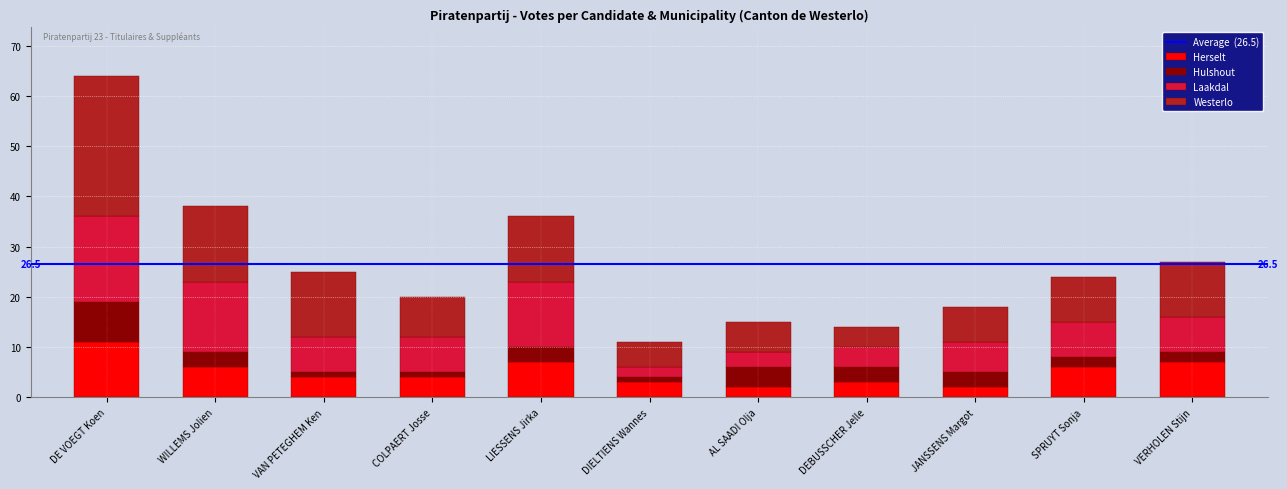

The Herselt series shows 2 at JANSSENS Margot. True or false?

True